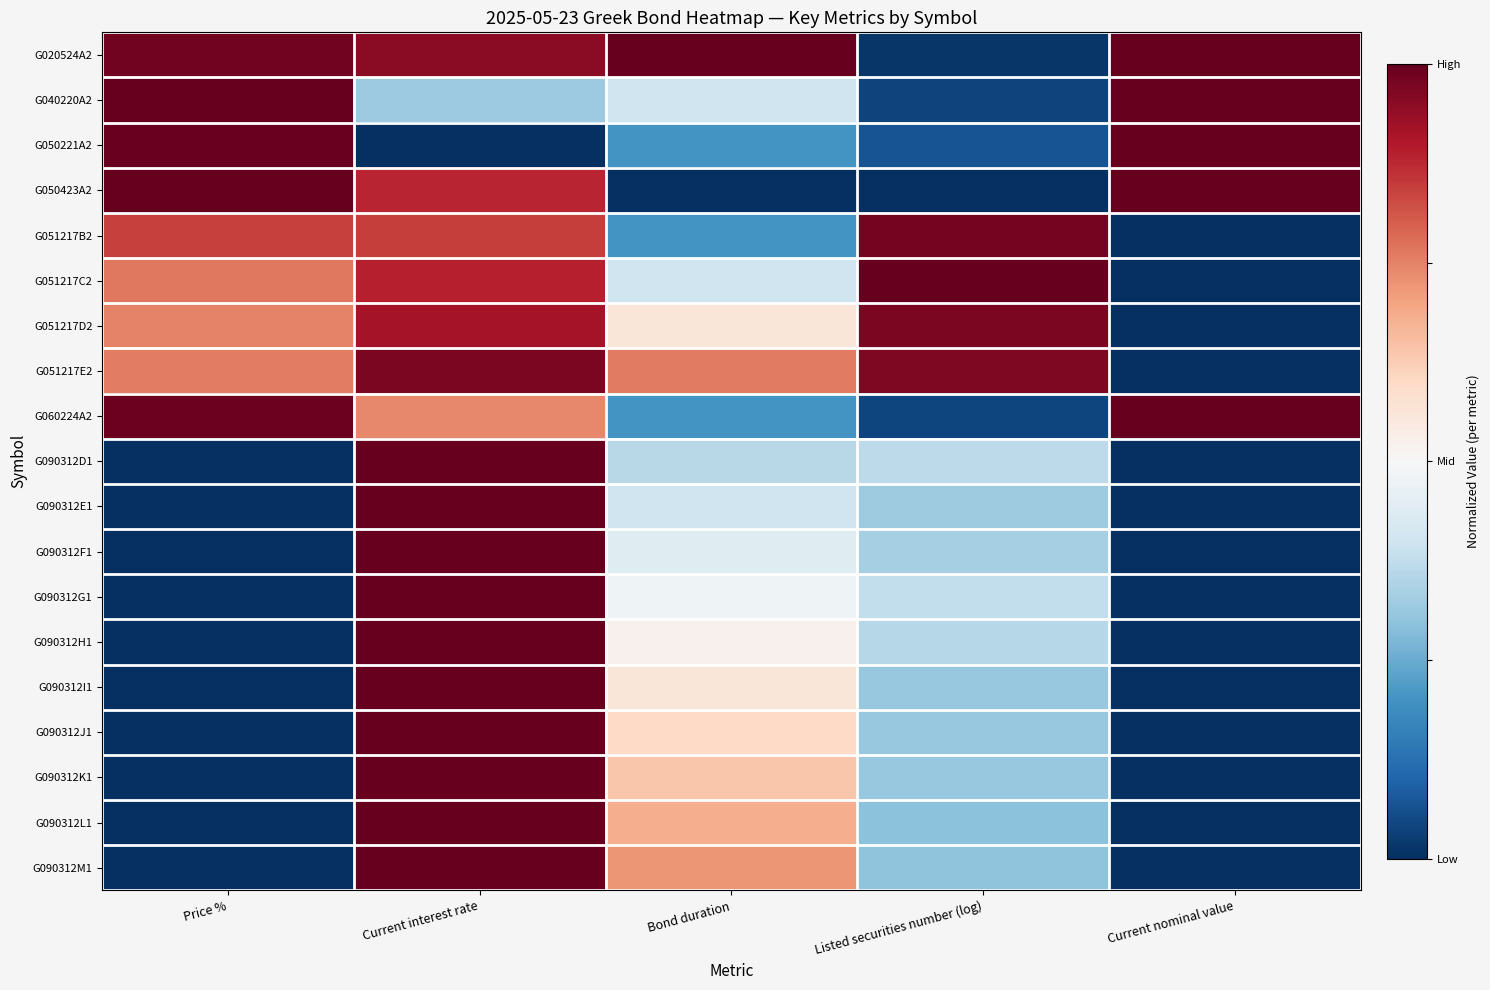

Which has a higher value, Listed securities number (log) or Bond duration?

Bond duration